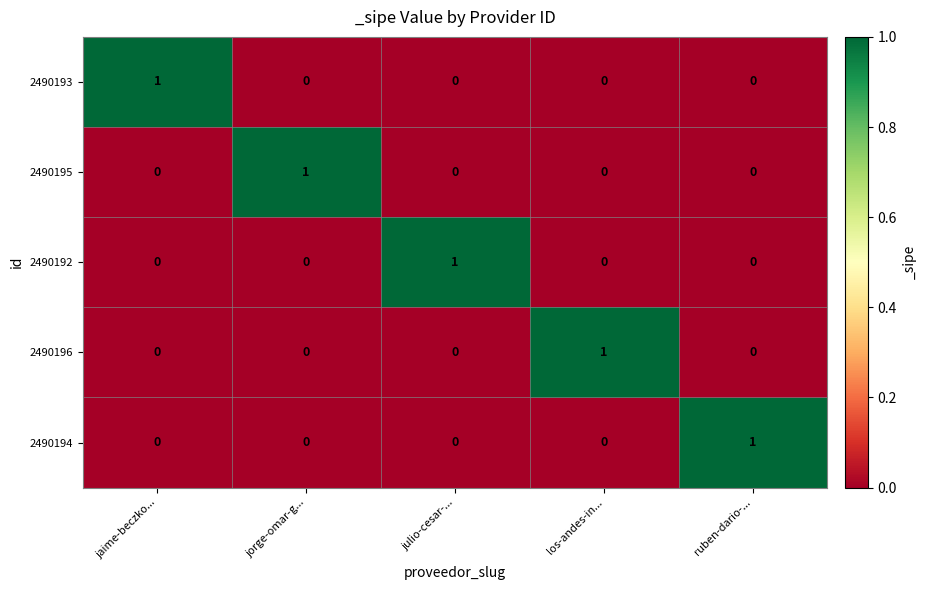

The 2490196 series shows 0 at jorge-omar-g.... True or false?

True